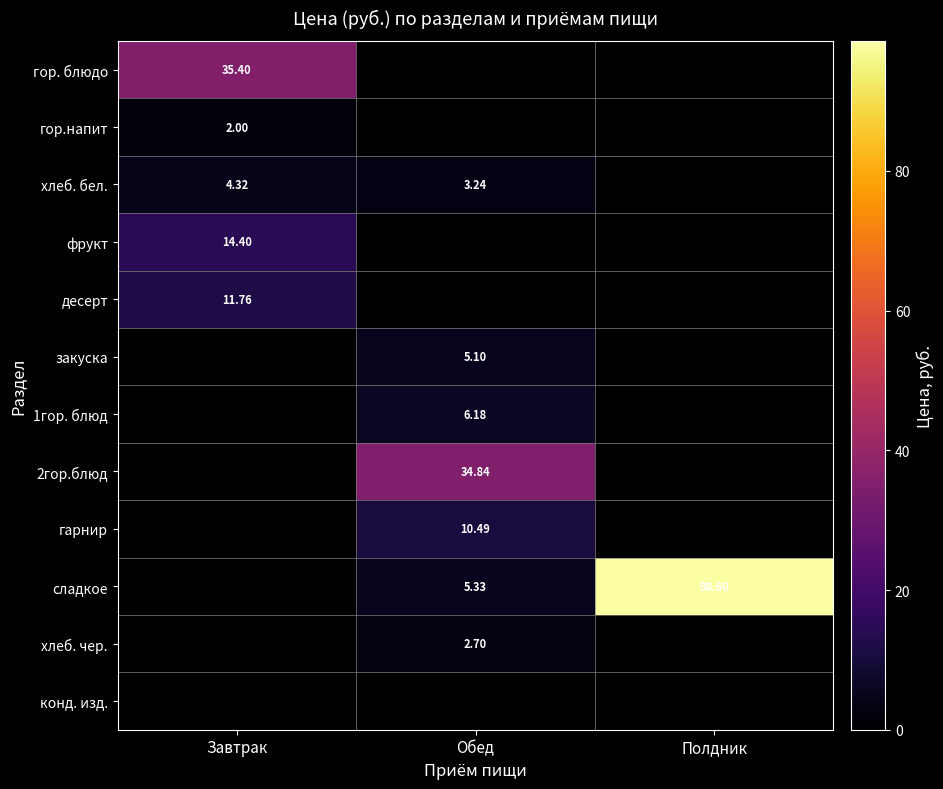

How many categories are shown in the chart?

3